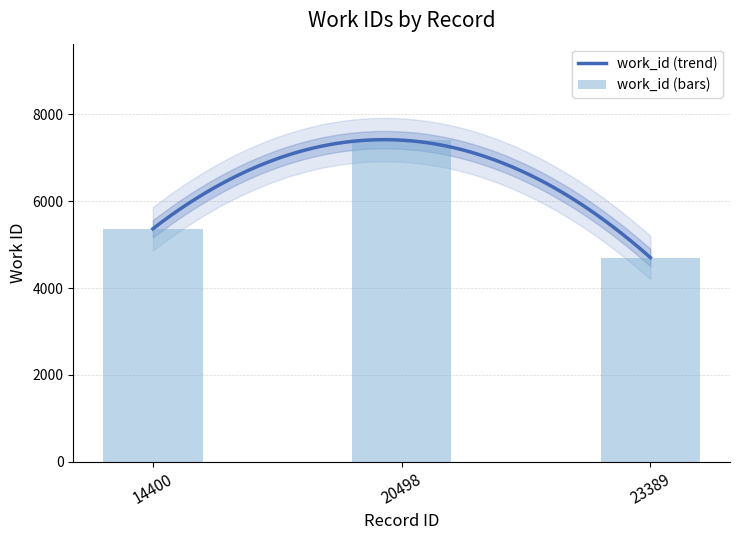

What is the value of the 2nd bar from the left?

7407